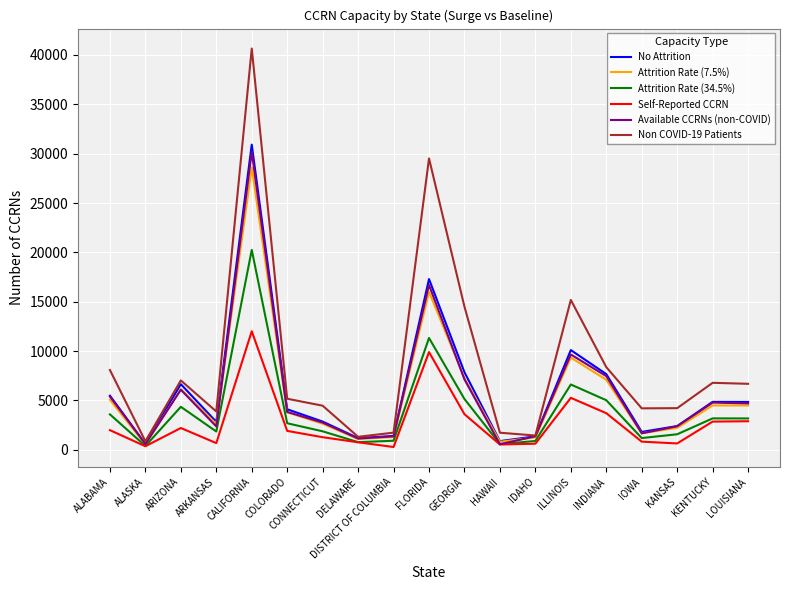

Which series has the largest range (max minus min)?

Non COVID-19 Patients